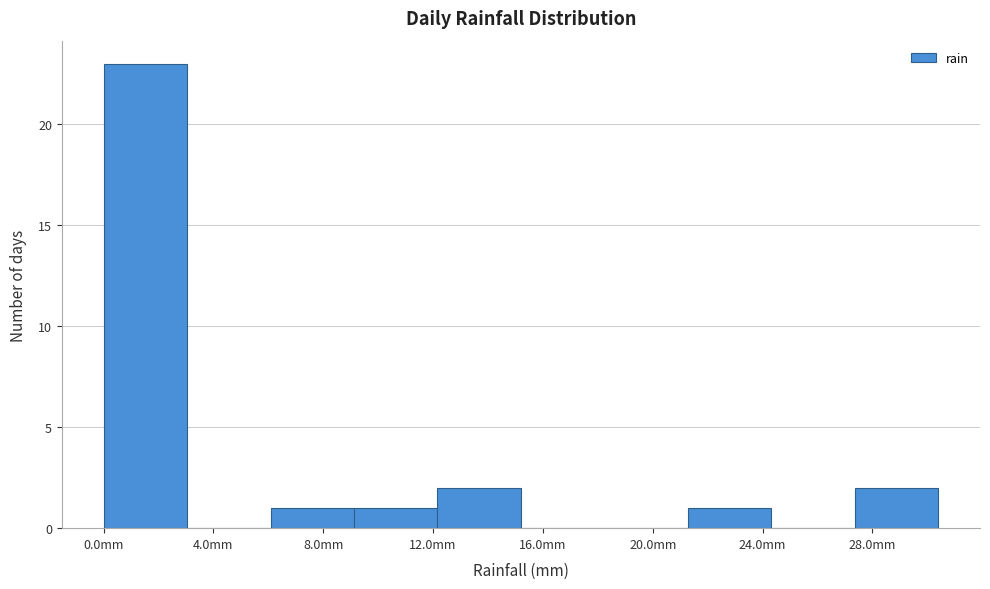

Reading left to right, transcribe this chart: for each bar, give the range it covers on the x-axis and its height. Neither the bar edges nor the heights are printed on the chart, so give them approximately, as read against the axes.

0.0 to 3.0: 23
3.0 to 6.0: 0
6.0 to 9.0: 1
9.0 to 12.0: 1
12.0 to 15.0: 2
15.0 to 18.0: 0
18.0 to 21.5: 0
21.5 to 24.5: 1
24.5 to 27.5: 0
27.5 to 30.5: 2